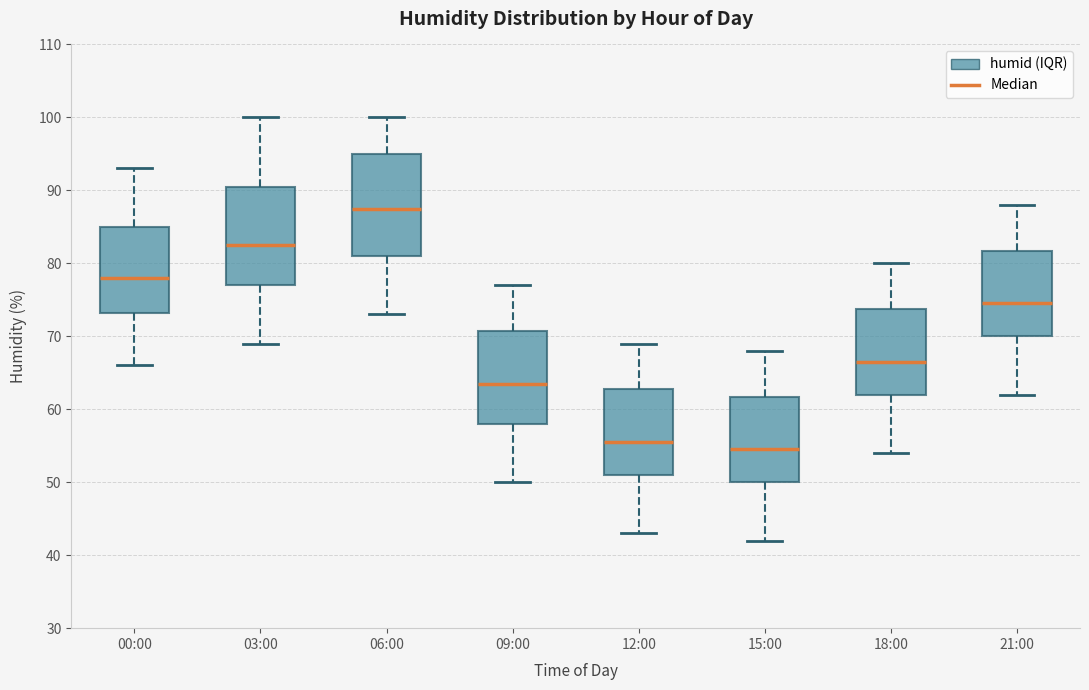

Which box's median line is the highest?

06:00